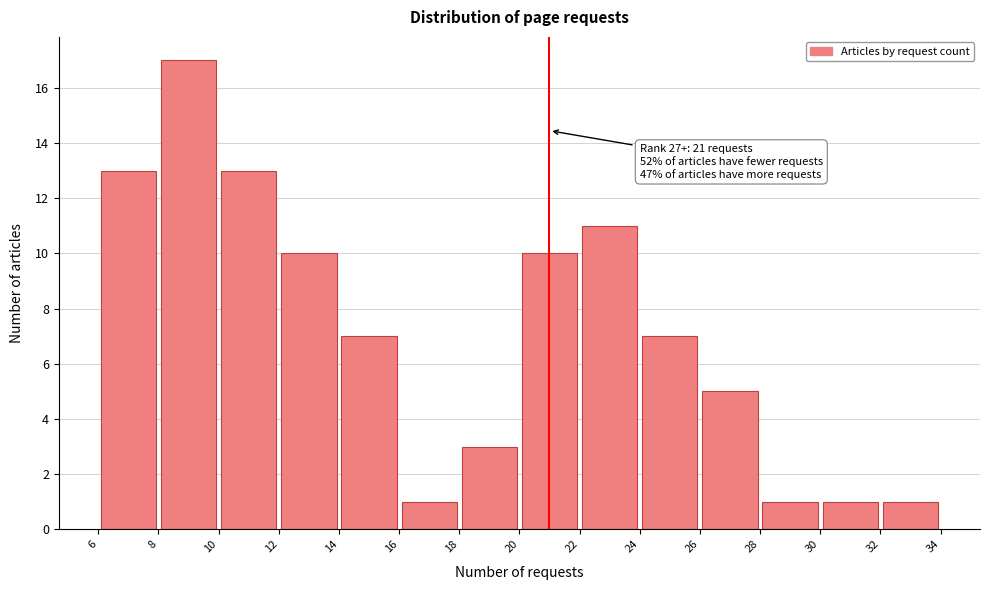

Which range on the x-axis has the tallest bar?

8 to 10